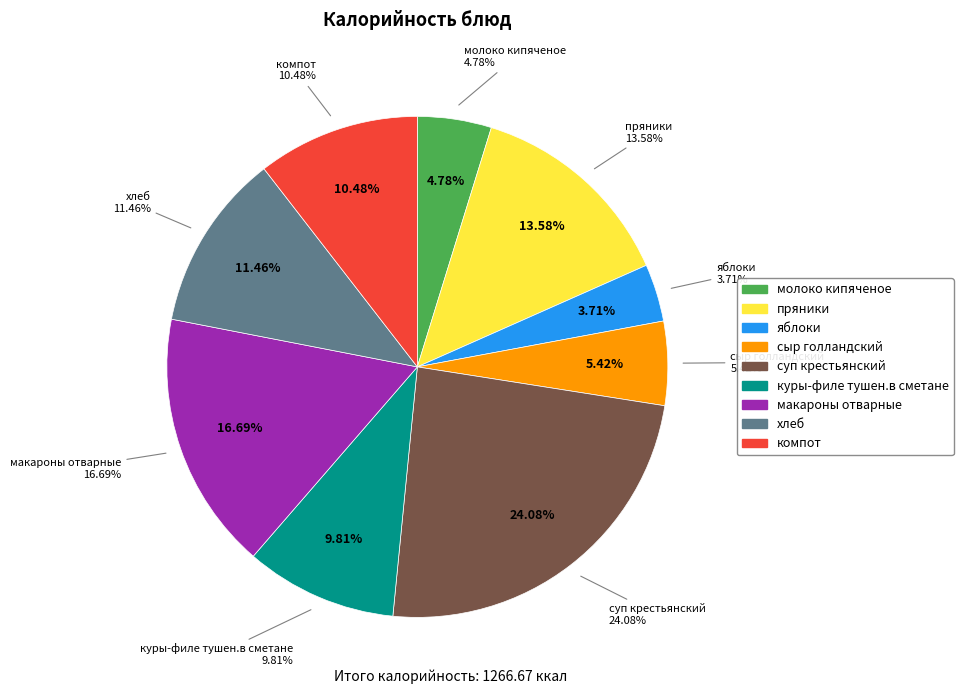

To the nearest percent, what is the difference between the молоко кипяченое and куры-филе тушен.в сметане slice percentages?

5%